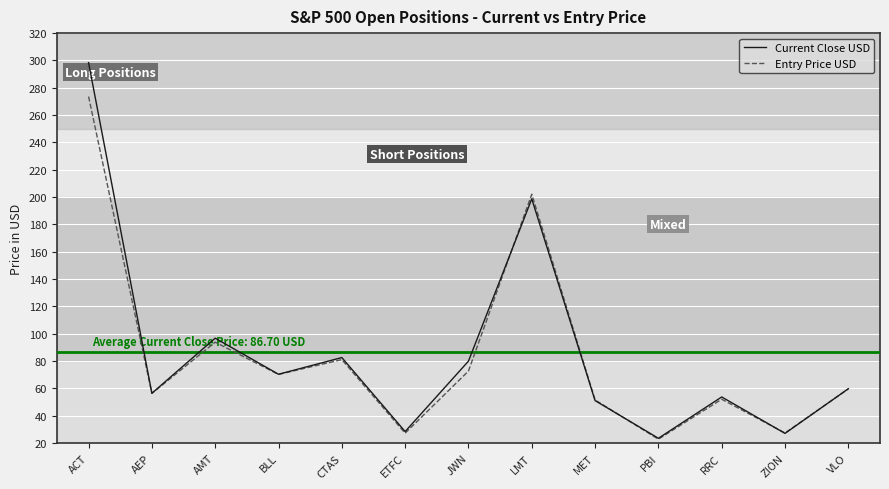

What is the total value across all series at LMT?

400.8